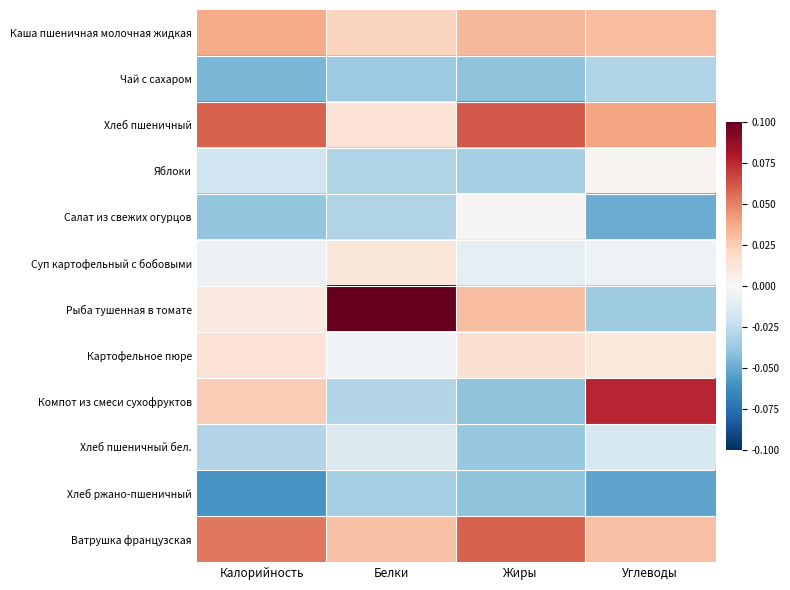

Rank the series at Белки from highest to lowest value.

Рыба тушенная в томате, Ватрушка французская, Каша пшеничная молочная жидкая, Хлеб пшеничный, Суп картофельный с бобовыми, Картофельное пюре, Хлеб пшеничный бел., Компот из смеси сухофруктов, Яблоки, Салат из свежих огурцов, Хлеб ржано-пшеничный, Чай с сахаром